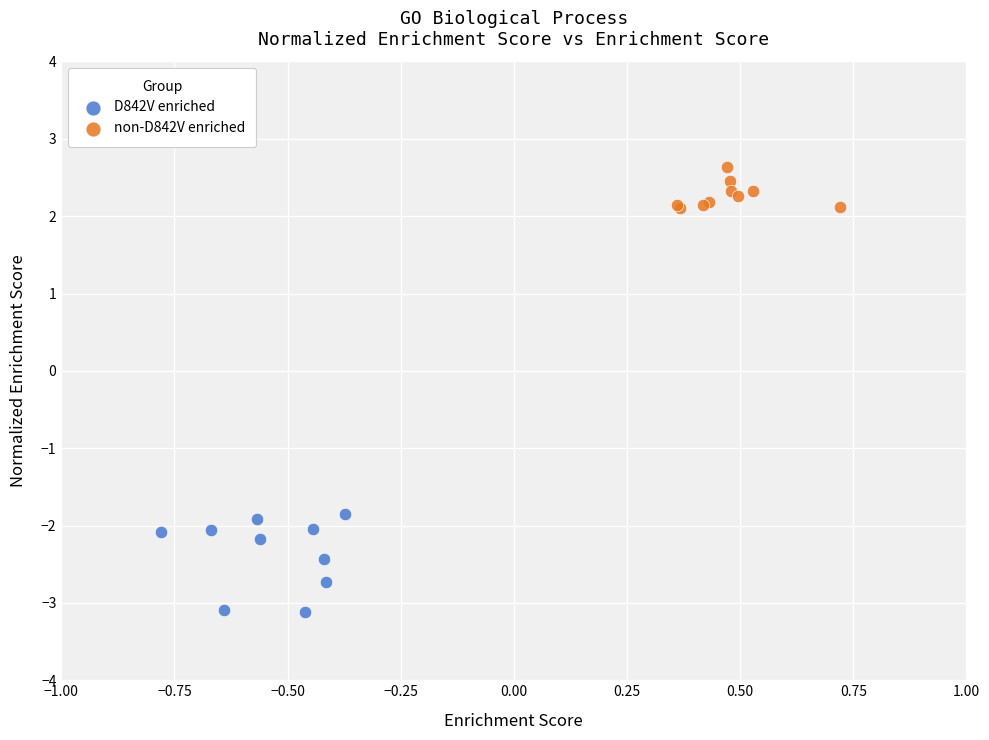

What are all the series names shown in the legend?

D842V enriched, non-D842V enriched